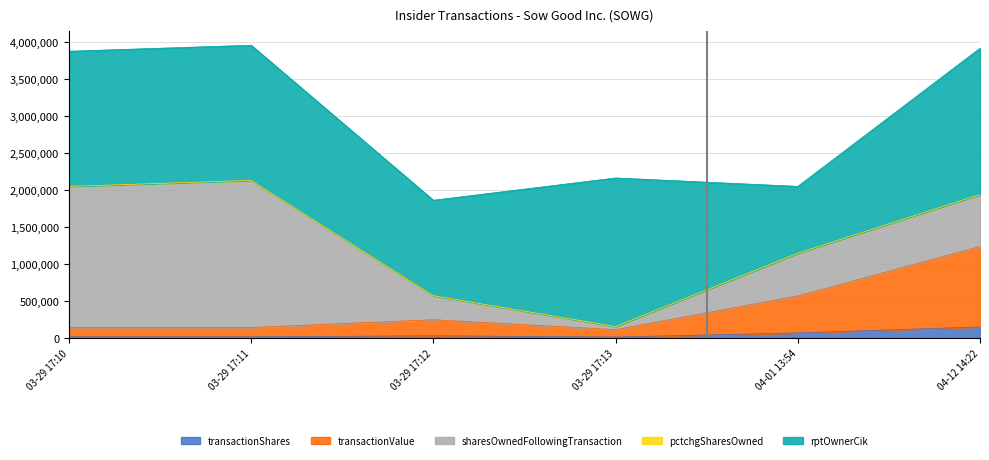

Read the pctchgSharesOwned value at 2024-04-12 14:22:37, to the nearest 5.

25